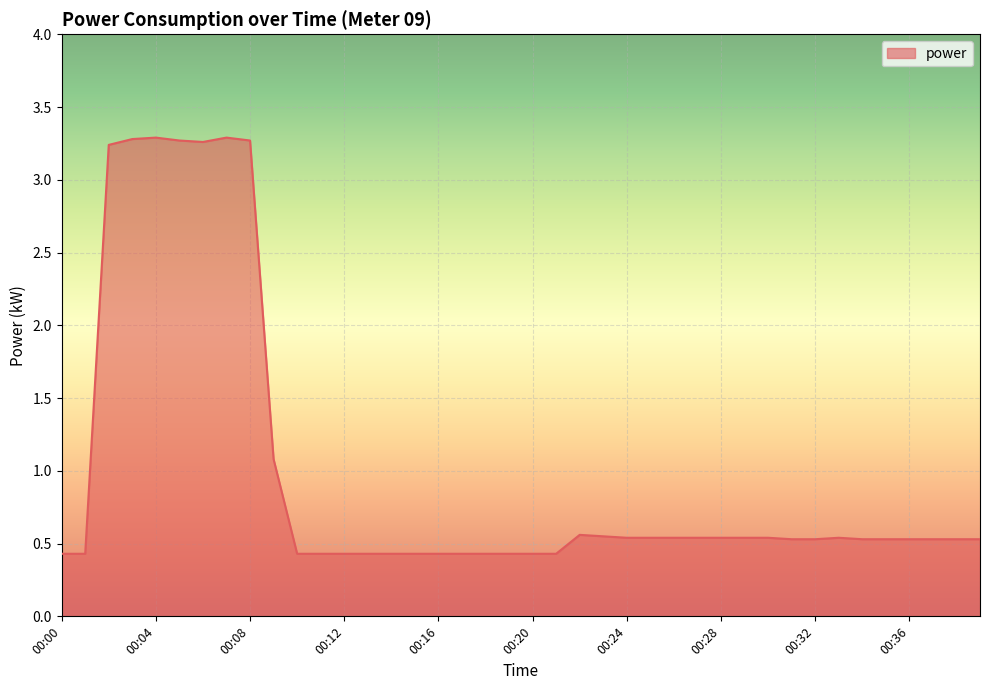

What is the minimum value shown in the chart?

0.4